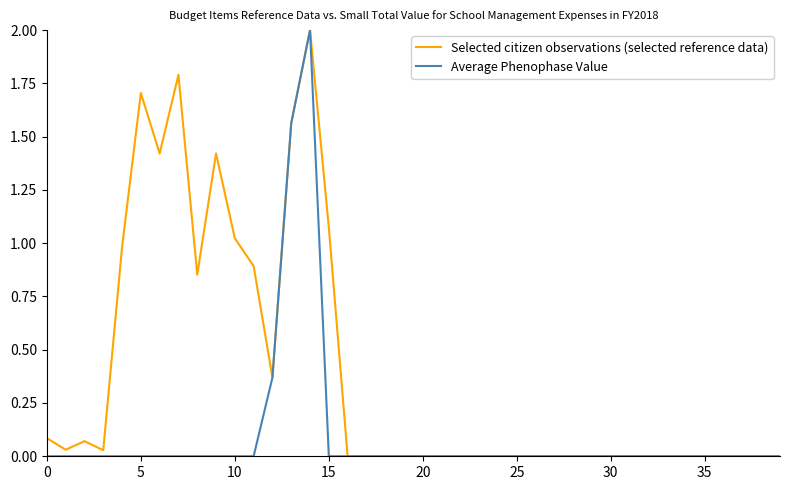

What are all the series names shown in the legend?

Selected citizen observations (selected reference data), Average Phenophase Value